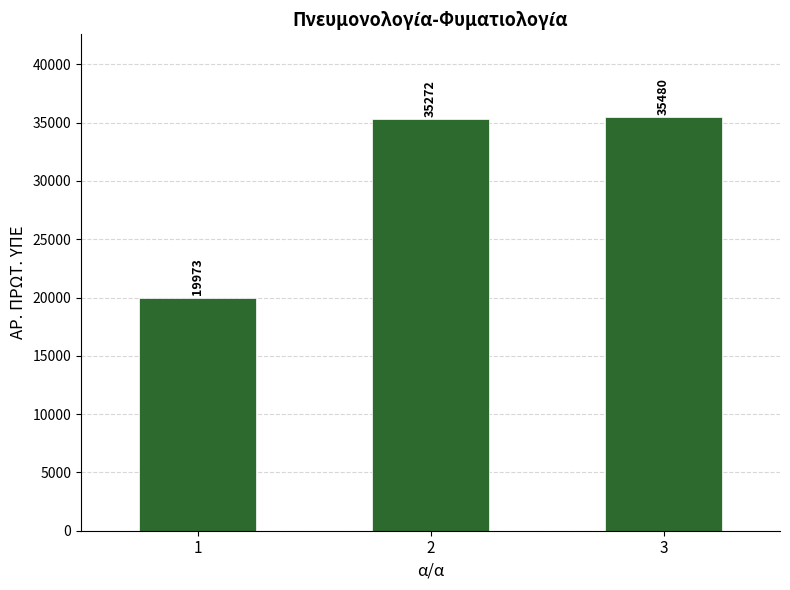

What is the change in value from 1 to 2?

+15299